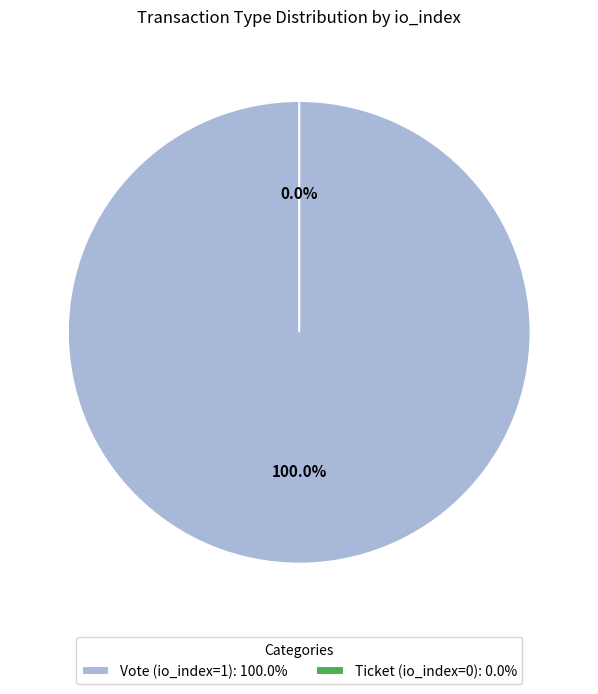

Is there any slice that represents more than half of the pie?

Yes